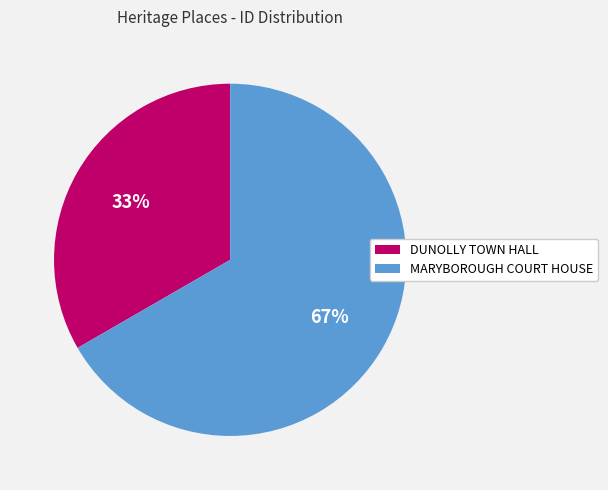

What is the ratio of the value at MARYBOROUGH COURT HOUSE to the value at DUNOLLY TOWN HALL?

2.0